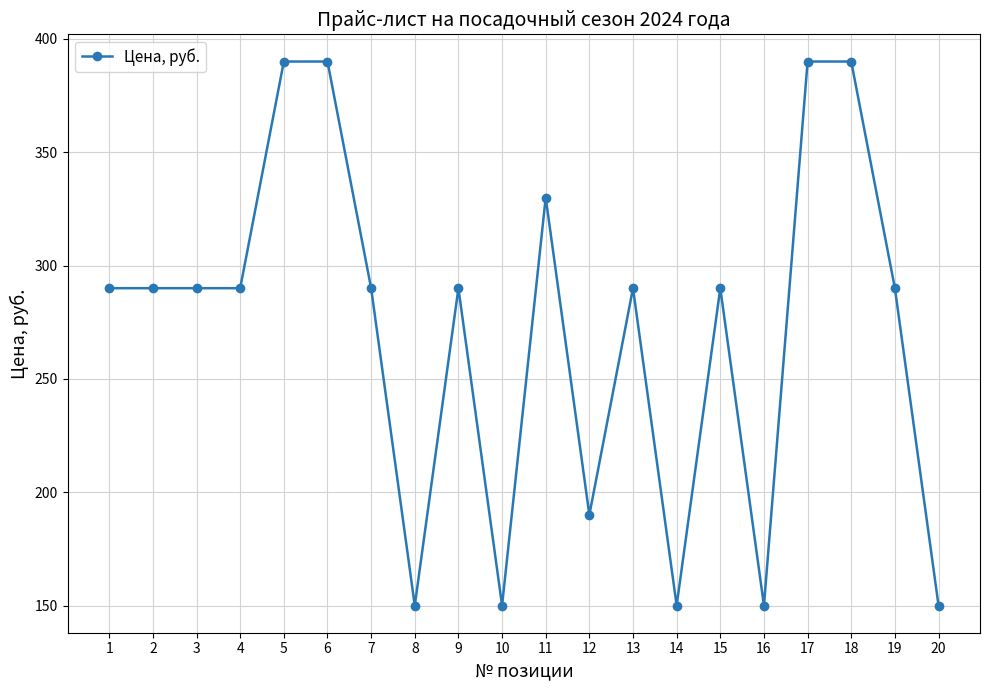

The chart shows a value of 390 at 13. True or false?

False